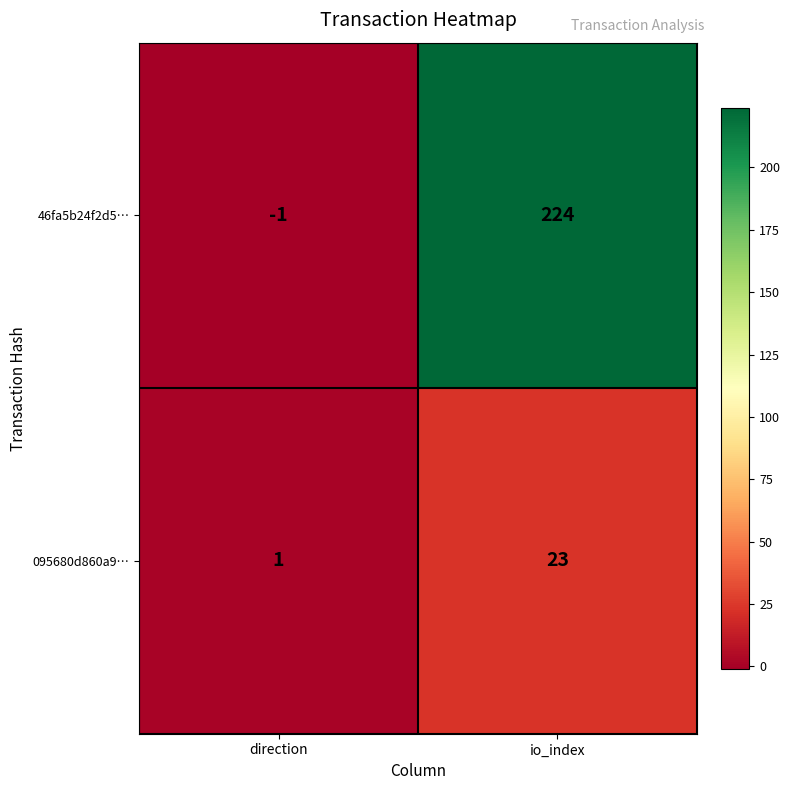

What is the difference between the 46fa5b24f2d5… values at direction and io_index?

225